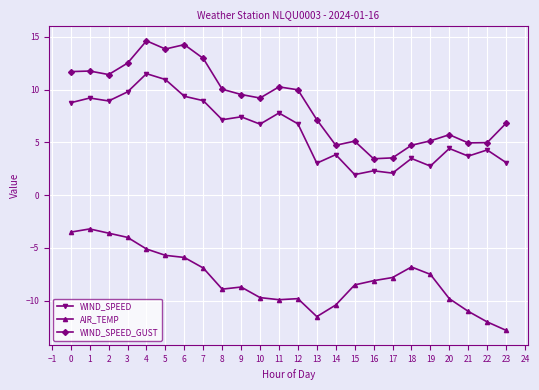

What is the smallest value displayed?

-12.8